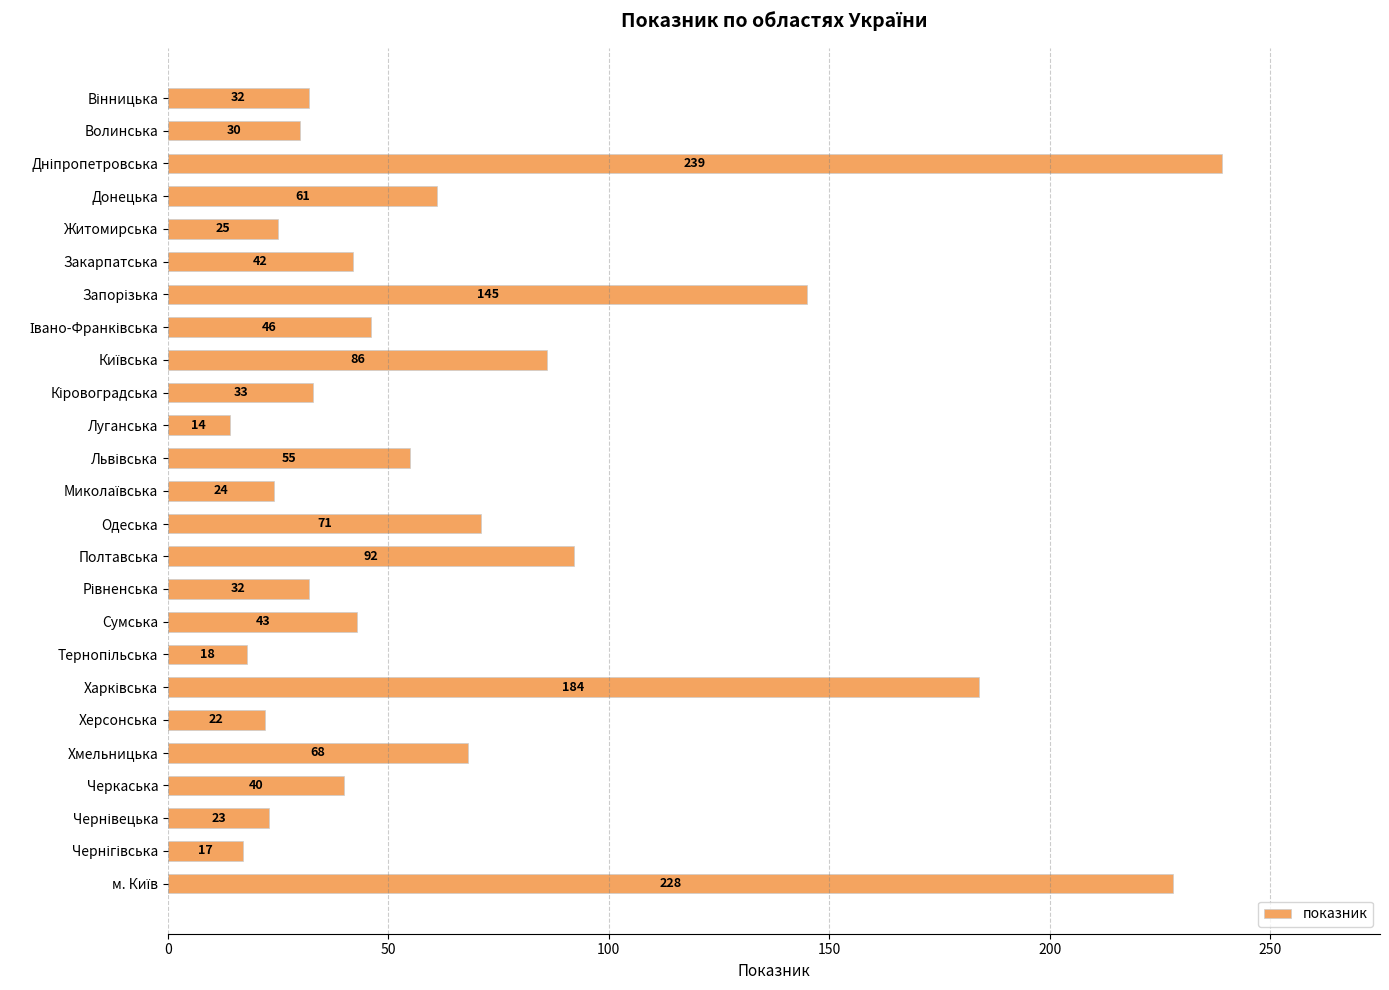

Reading top to bottom, transcribe all the data shown in this chart.

32	30	239	61	25	42	145	46	86	33	14	55	24	71	92	32	43	18	184	22	68	40	23	17	228